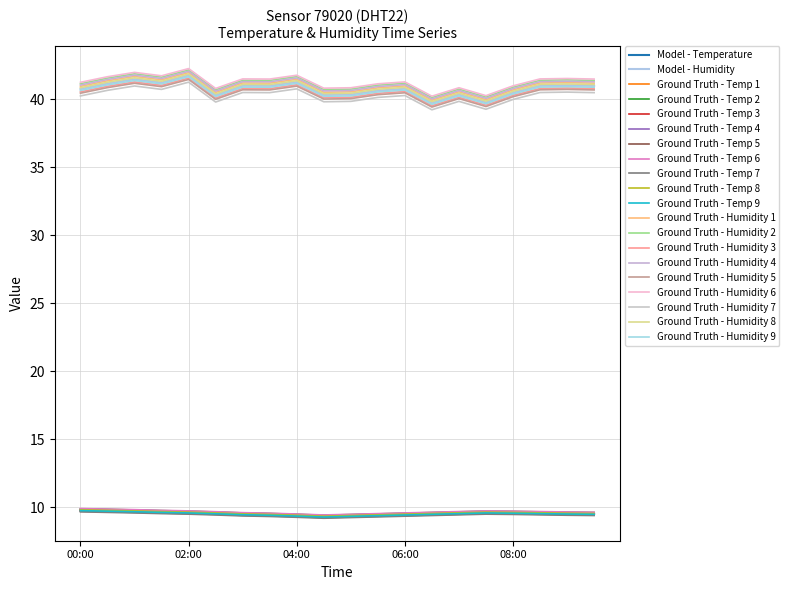

Does the chart display data point markers on the line(s)?

No